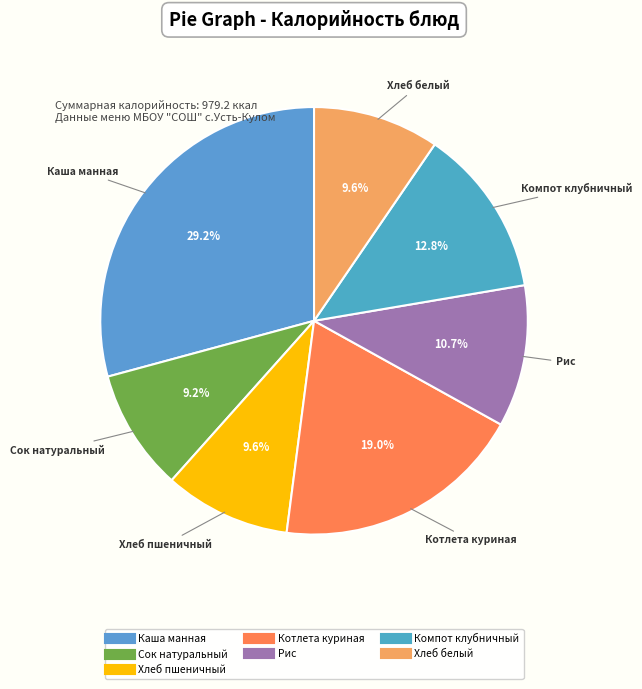

How many slices are in this pie chart?

7